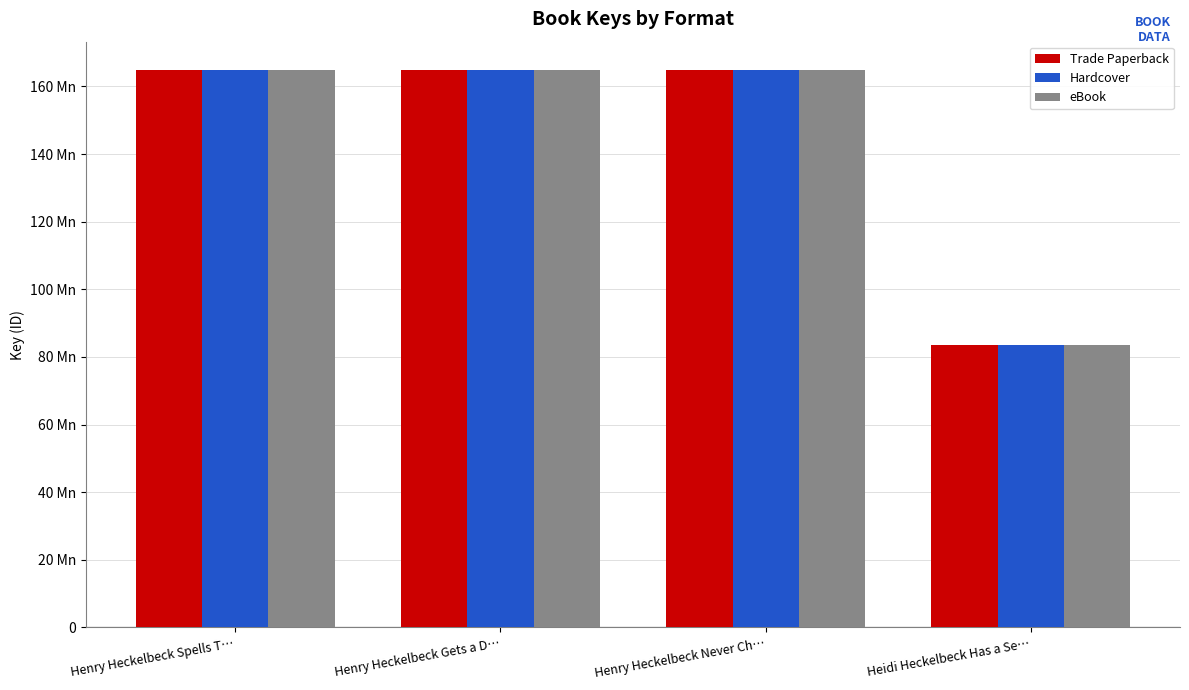

Are the bars horizontal?

No